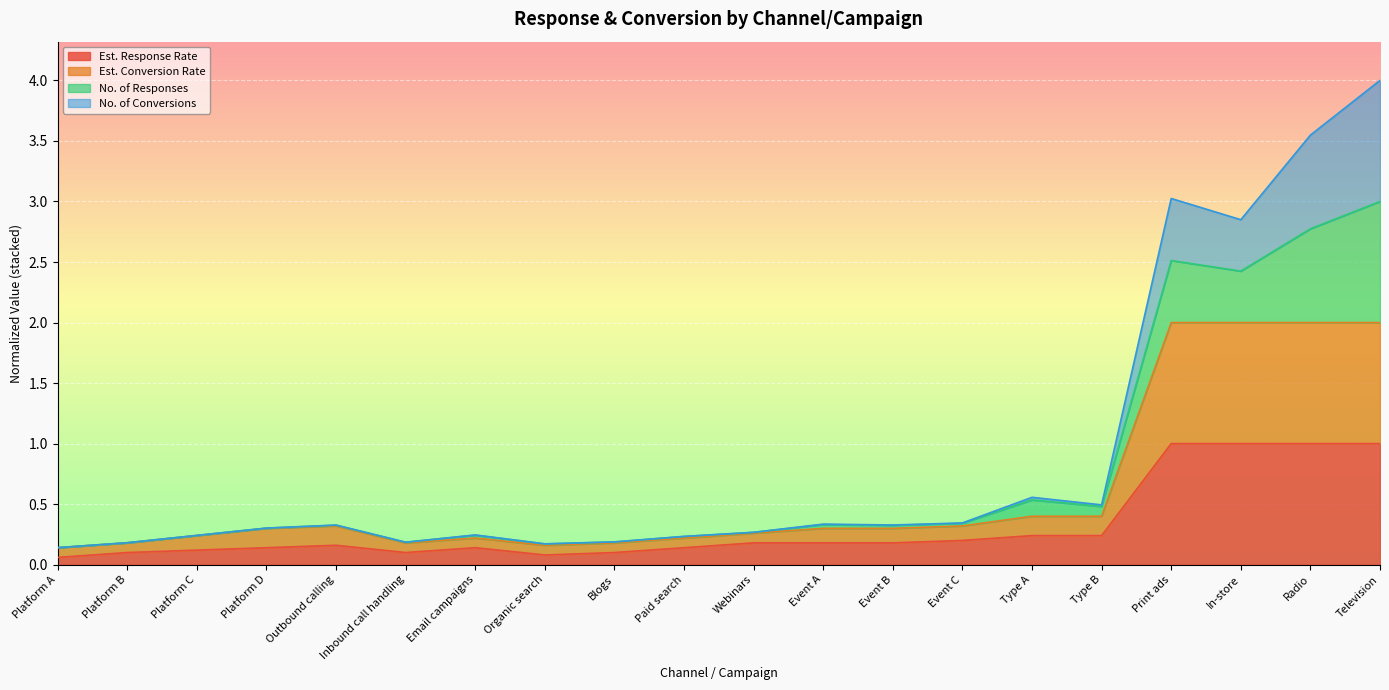

Is it true that Est. Response Rate equals 0.1 at Blogs?

True